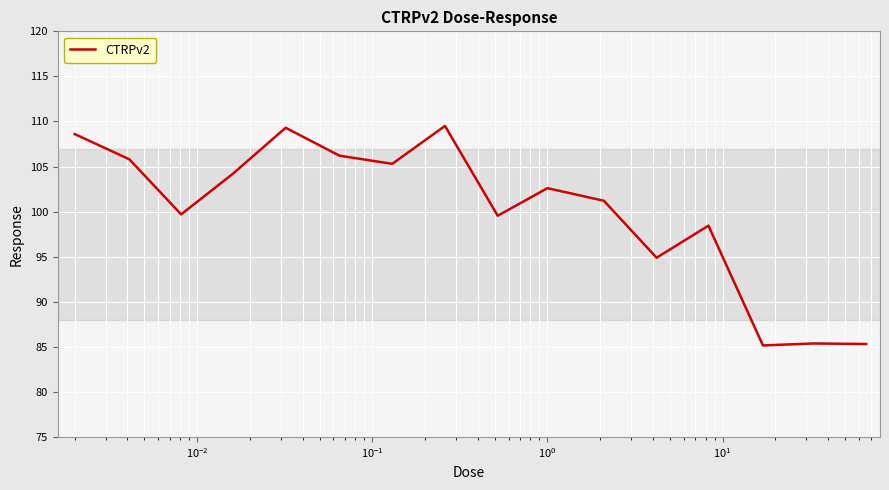

What is the maximum value shown in the chart?

109.5